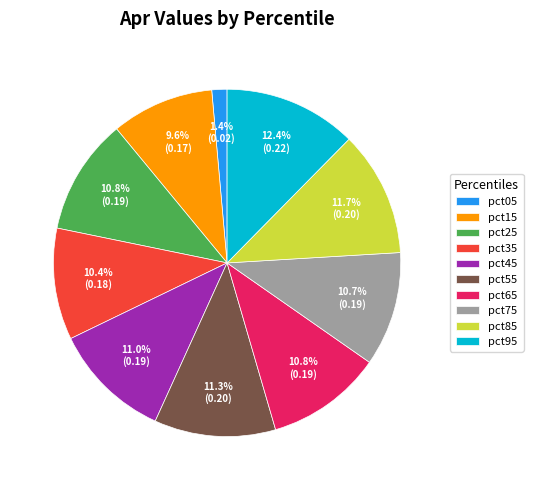

Which slice is the smallest?

pct05